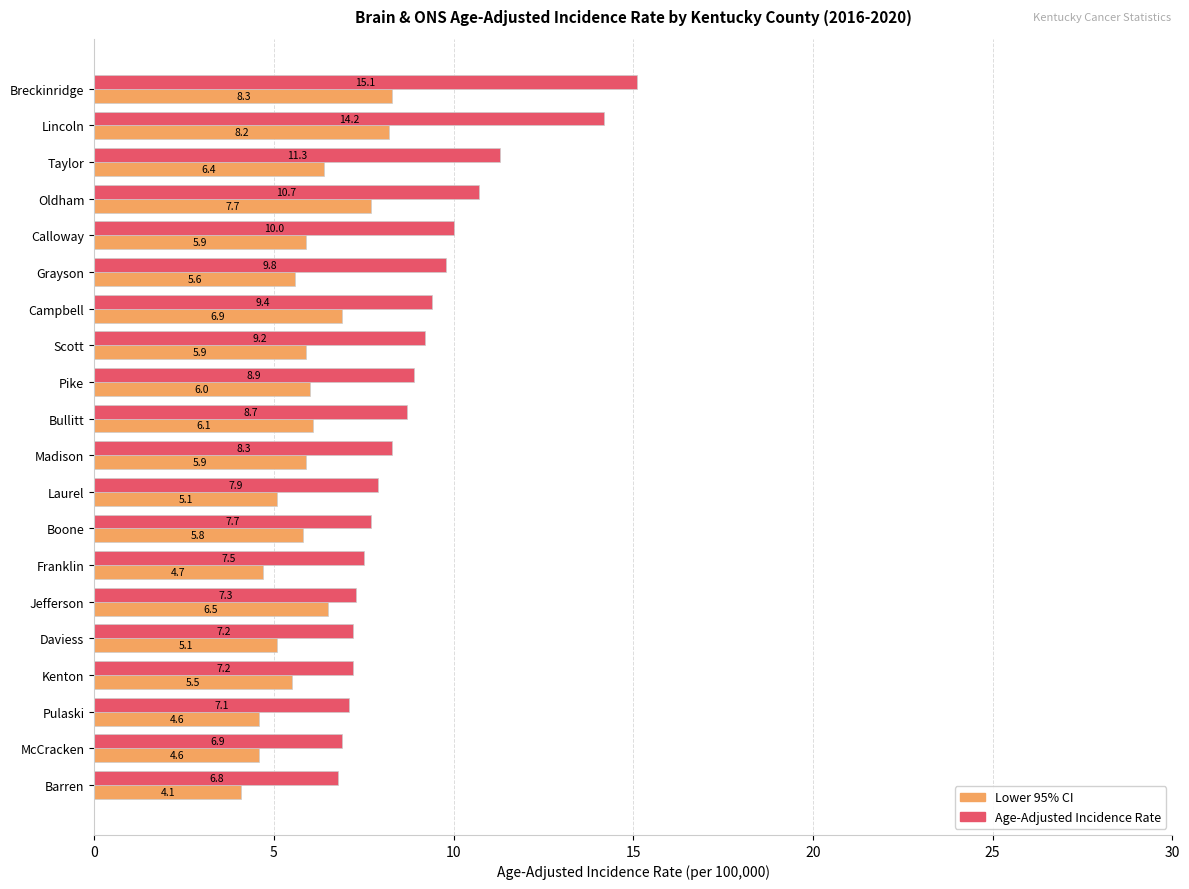

Which series has the widest spread of values?

Age-Adjusted Incidence Rate